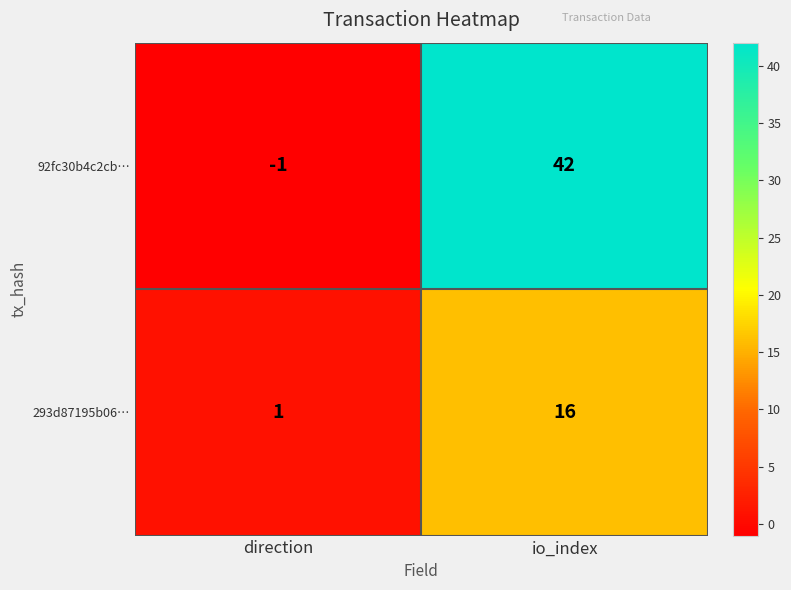

What is the sum of all 293d87195b06… values?

17